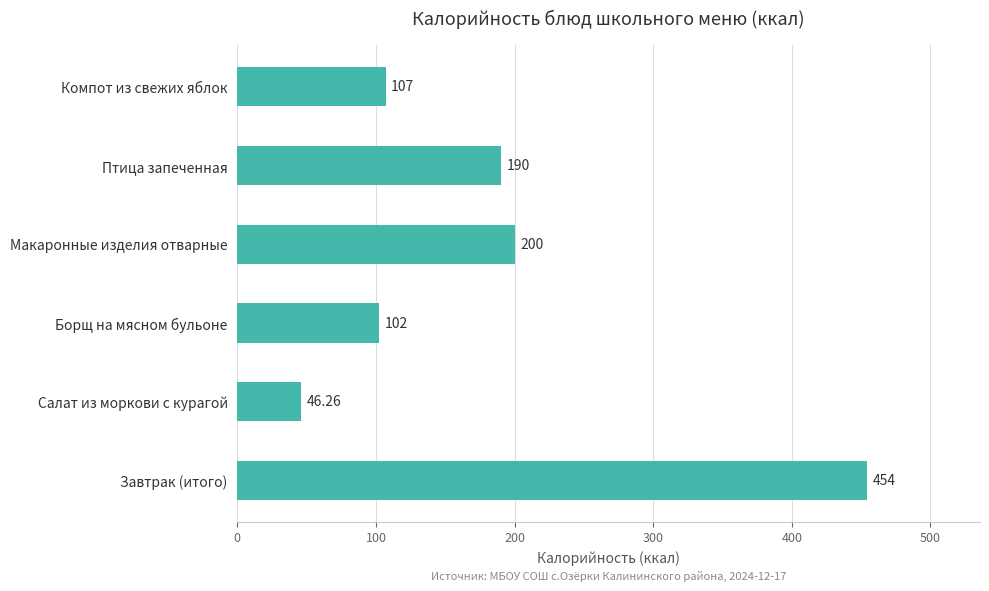

What is the change in value from Завтрак (итого) to Макаронные изделия отварные?

-254.0